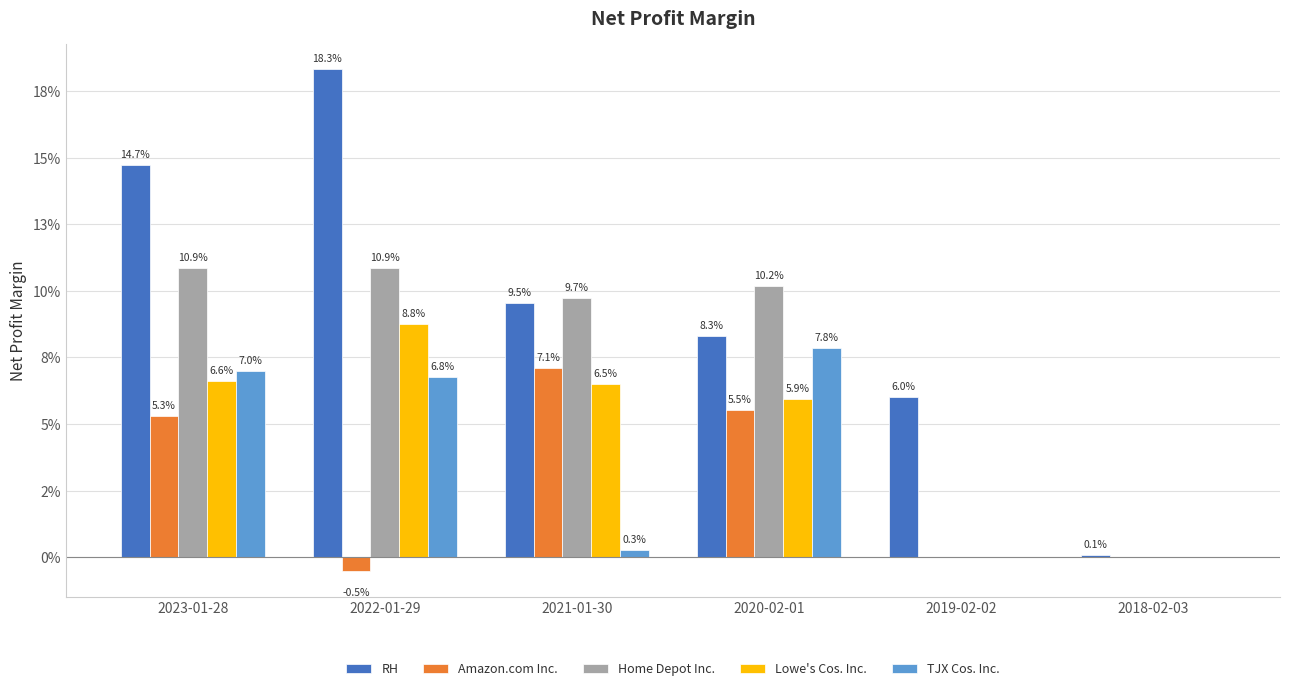

What is the approximate value of Home Depot Inc. at 2020-02-01?

0.1